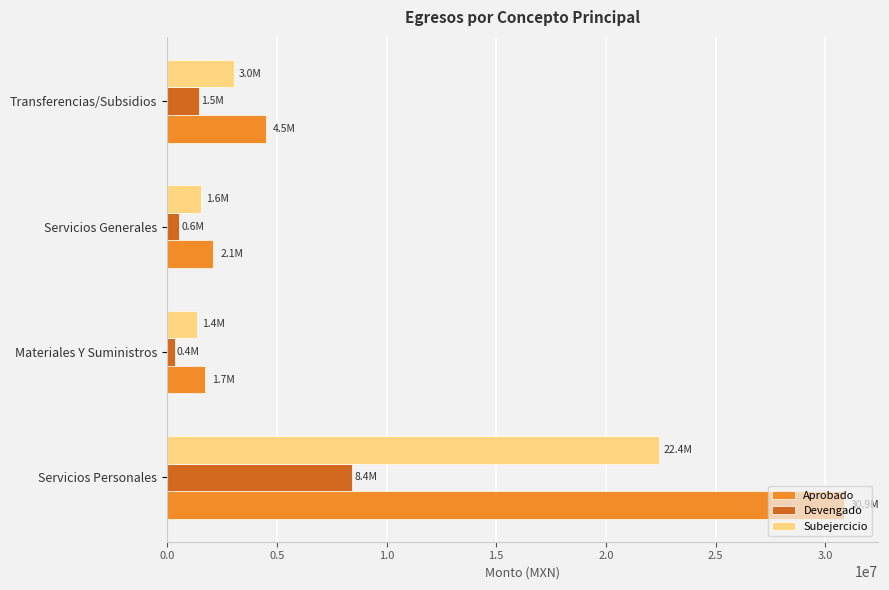

Is the value of Subejercicio at Servicios Personales greater than the value of Aprobado at Transferencias/Subsidios?

Yes